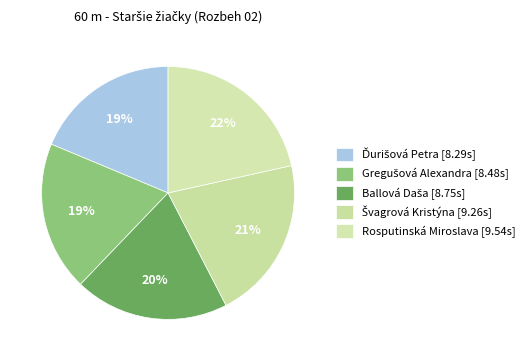

What percentage is NOT represented by Rosputinská Miroslava?

78.5%